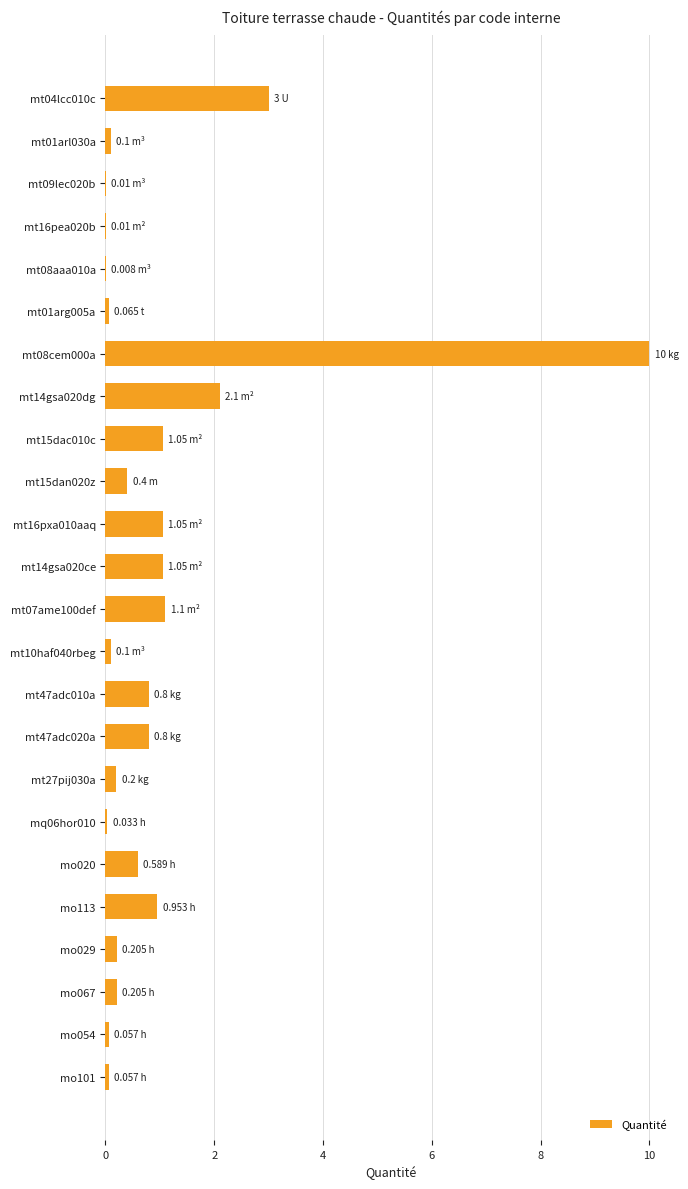

What is the sum of all values?

23.9